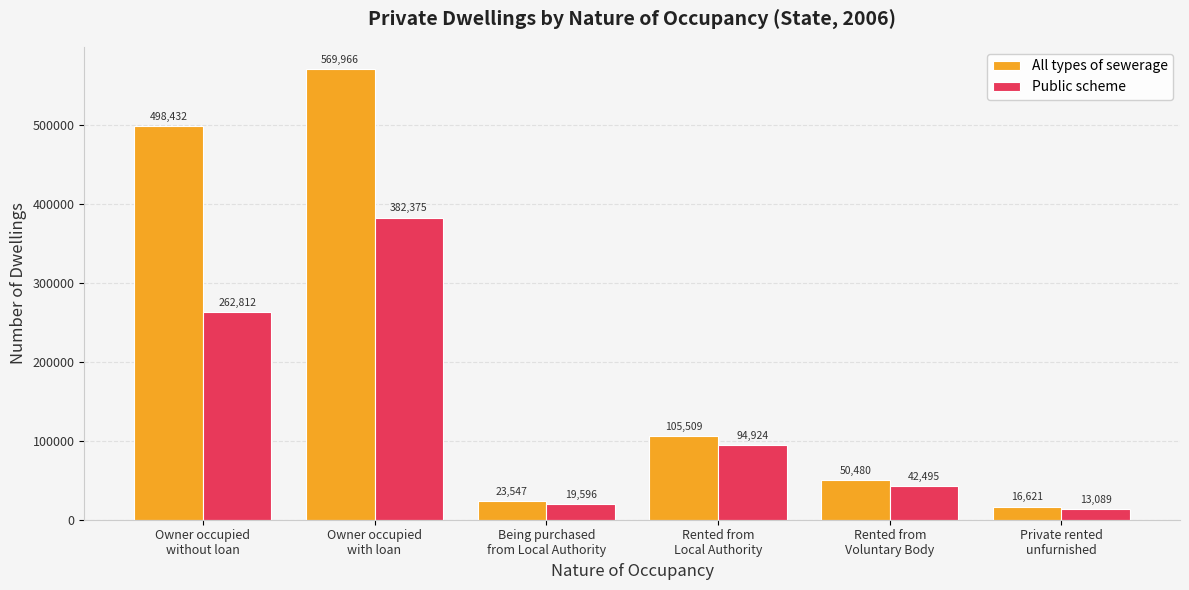

Reading left to right, transcribe all the data shown in this chart.

All types of sewerage: 498432	569966	23547	105509	50480	16621
Public scheme: 262812	382375	19596	94924	42495	13089